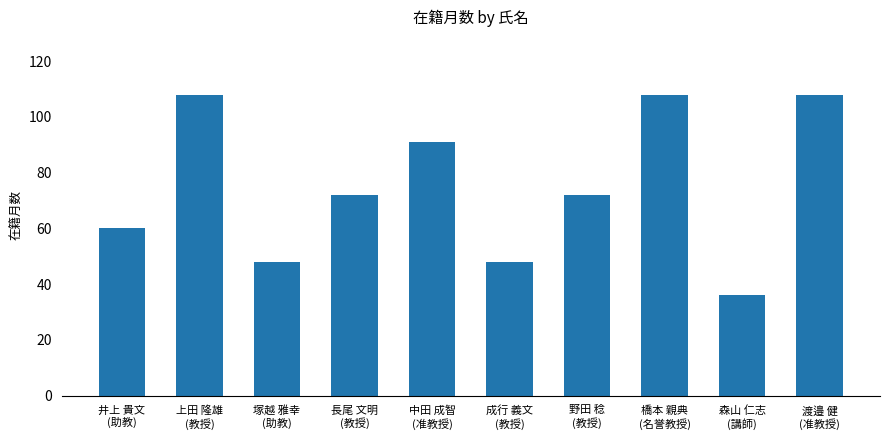

Reading left to right, what are all the values shown in this chart?

60	108	48	72	91	48	72	108	36	108